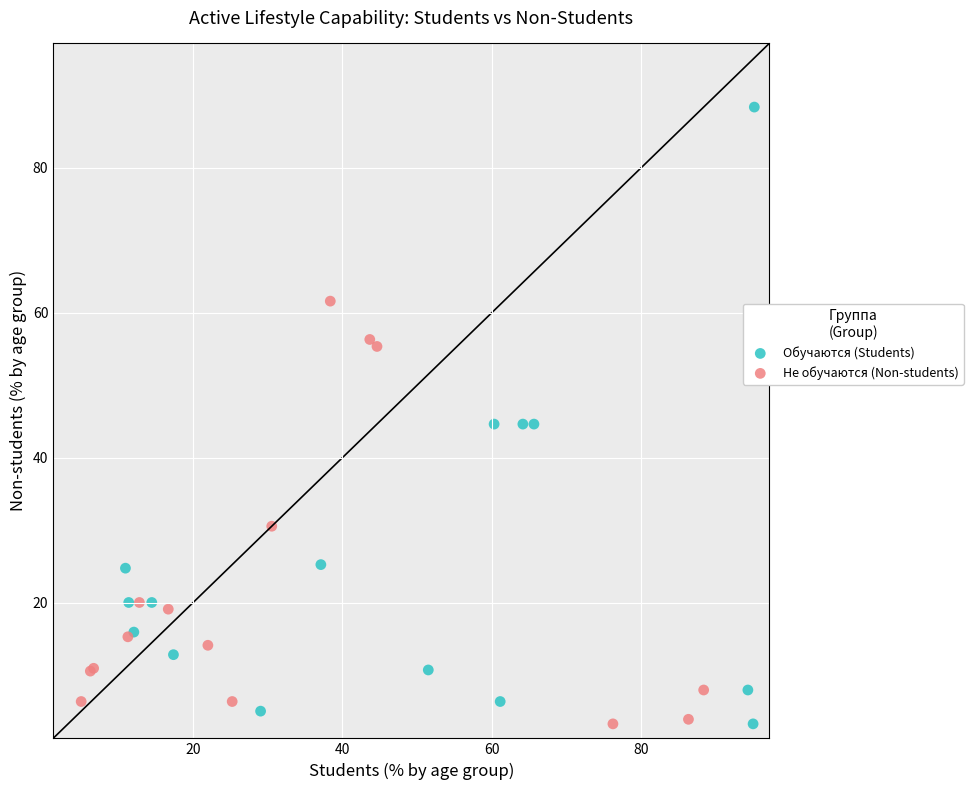

Which series contains the highest Y value?

Обучаются (Students)